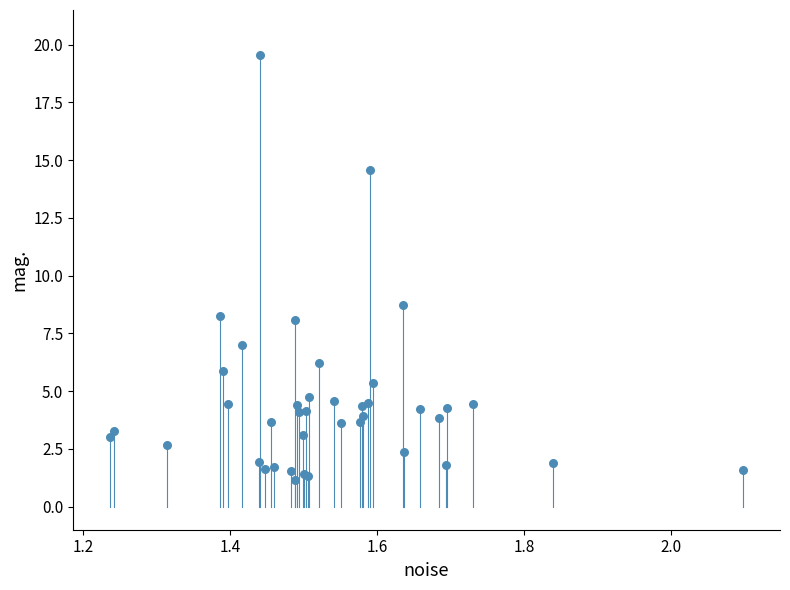

What Y value in the scatter plot is closest to 10?

8.7